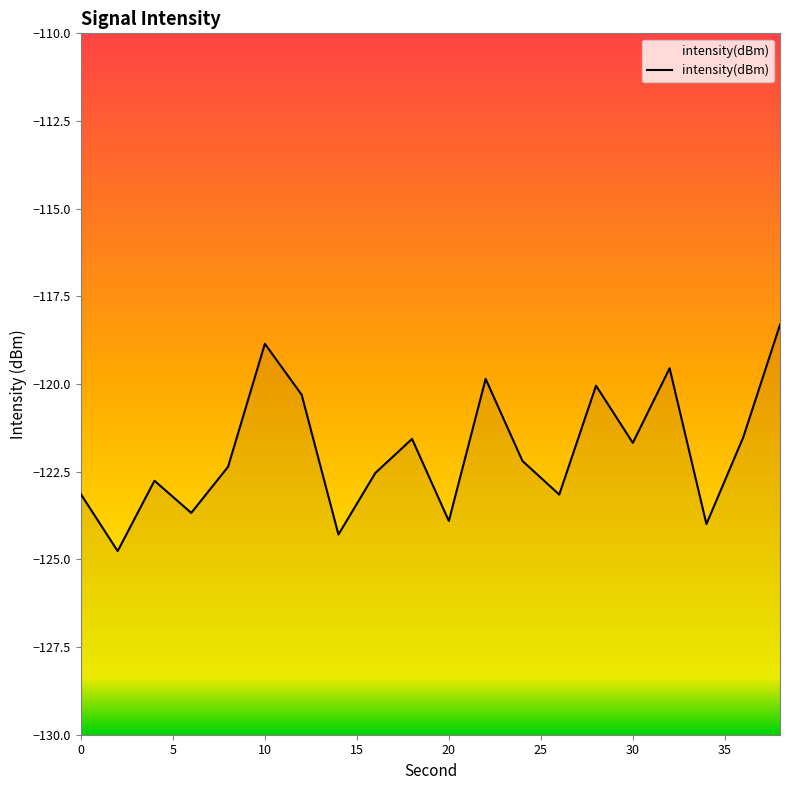

List the labels in order of value, largest first.

38, 10, 32, 22, 28, 12, 36, 18, 30, 24, 8, 16, 4, 0, 26, 6, 20, 34, 14, 2